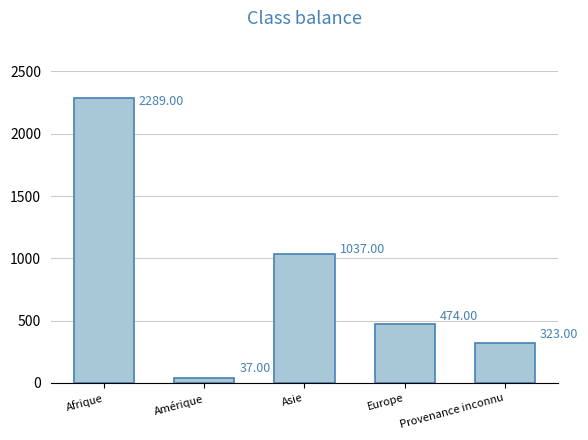

Between Provenance inconnu and Europe, which is larger?

Europe